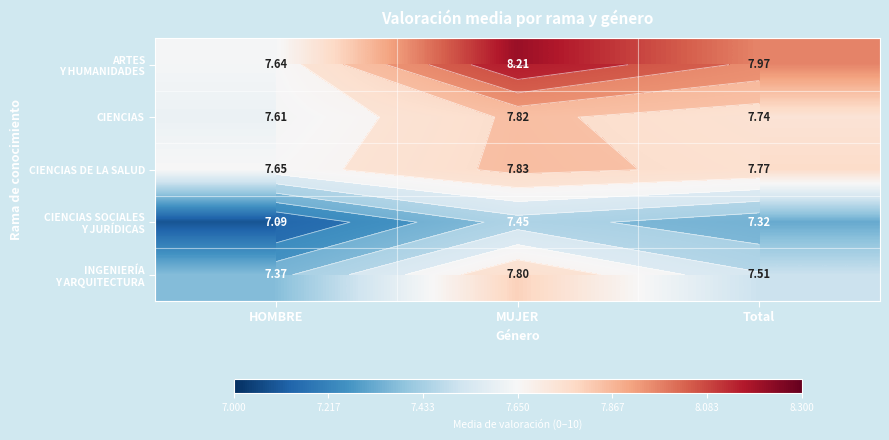

Is the value of CIENCIAS DE LA SALUD at MUJER greater than the value of ARTES Y HUMANIDADES at HOMBRE?

Yes